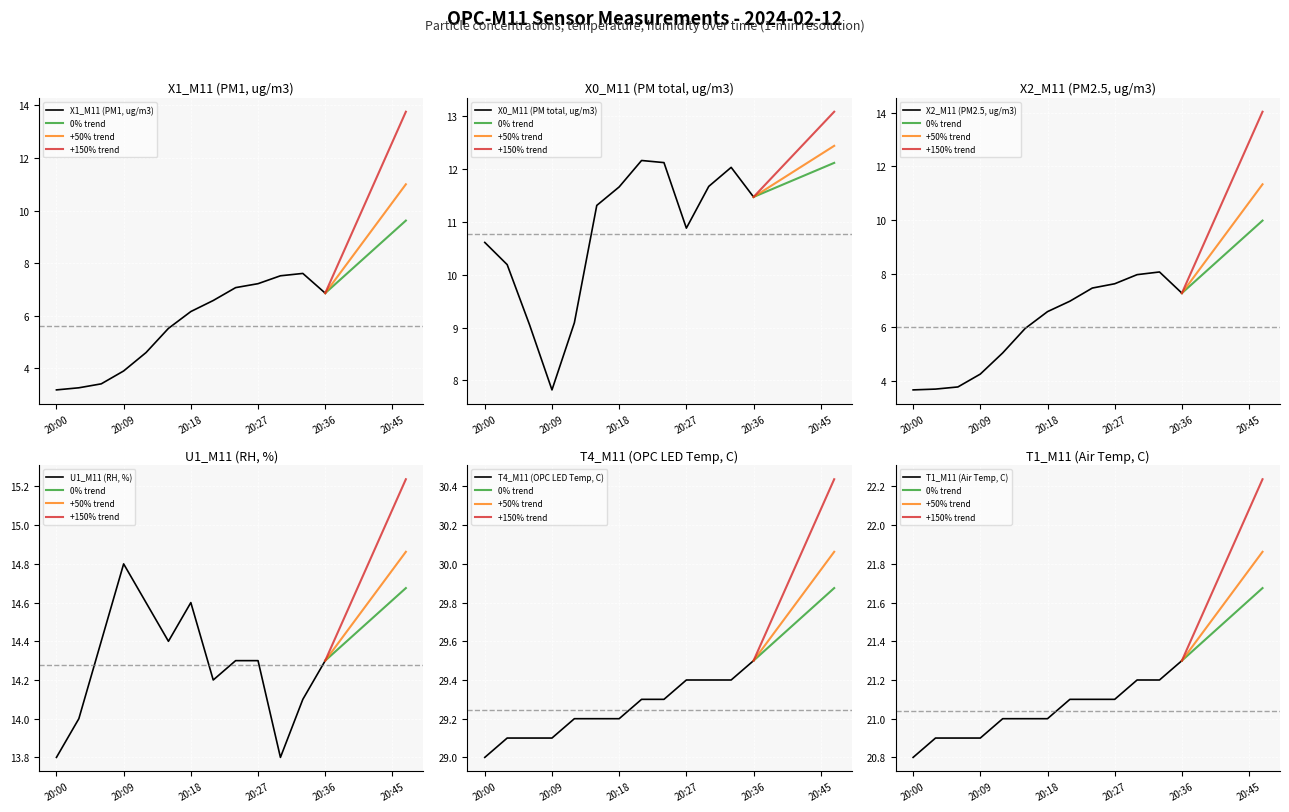

At how many categories does at least one series exceed 4?

13